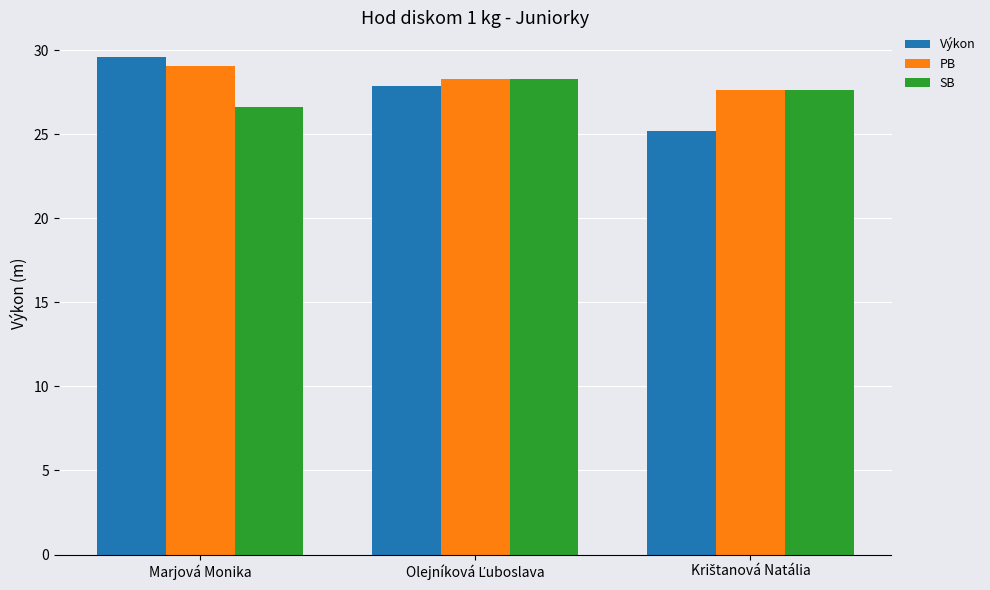

What is the minimum value shown in the chart?

25.2